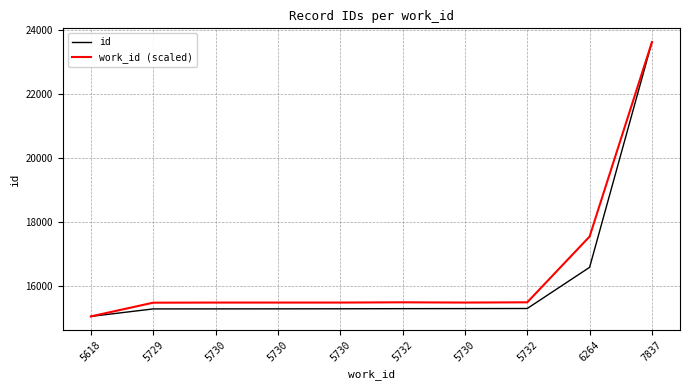

What is the minimum value for work_id (scaled)?

15033.0